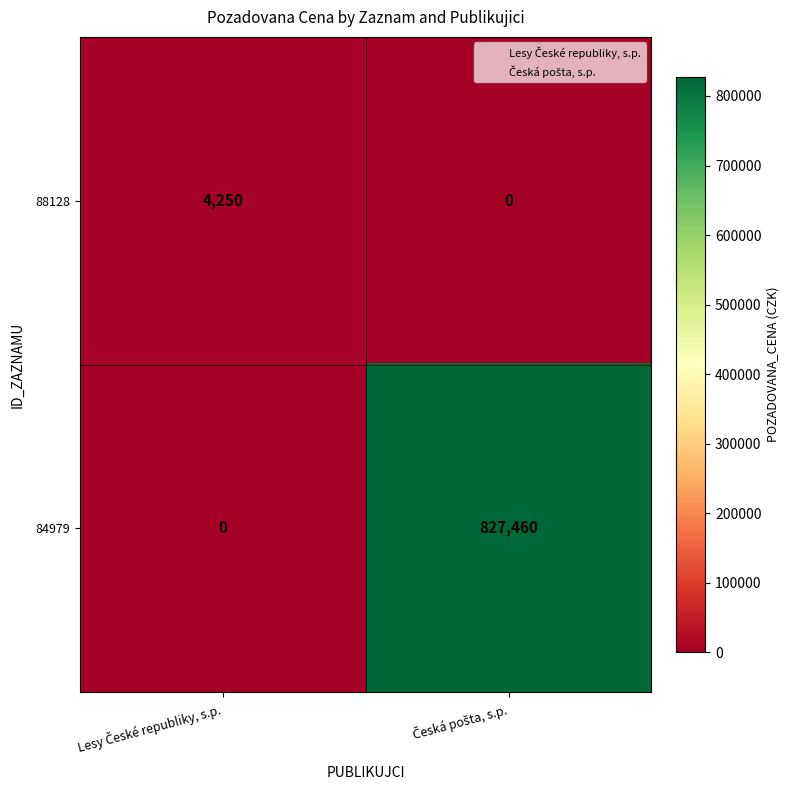

Rank the series by their average value, from highest to lowest.

84979, 88128